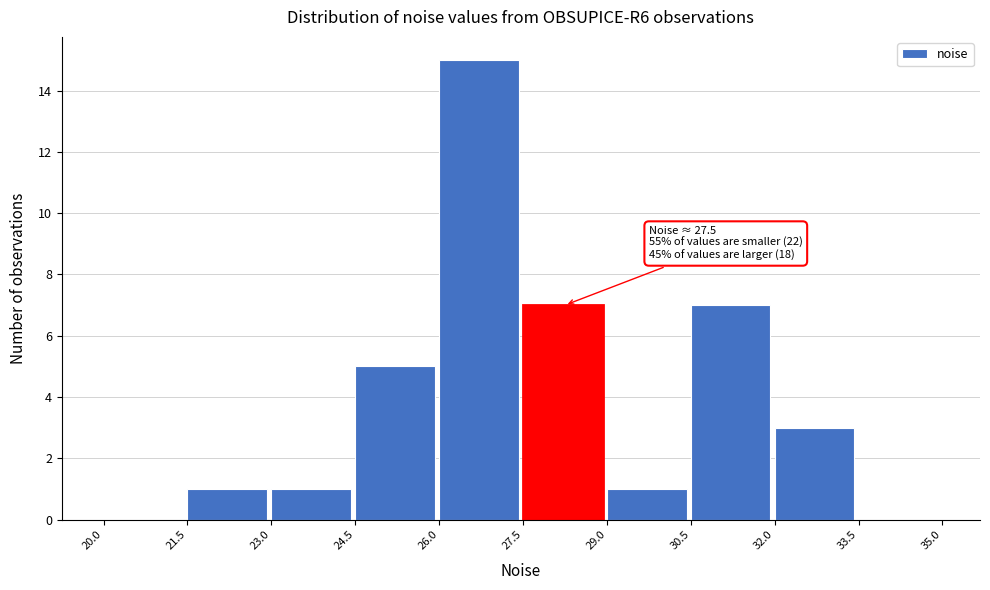

Over which range of the x-axis is the bar tallest?

26.0 to 27.5